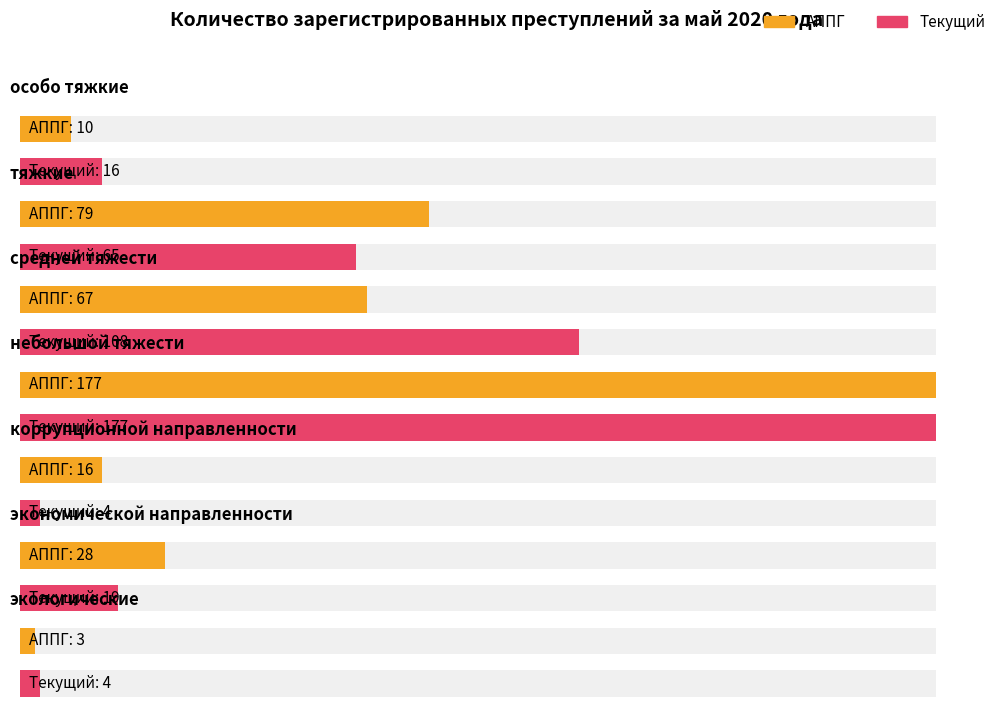

What is the sum of all АППГ values?

380